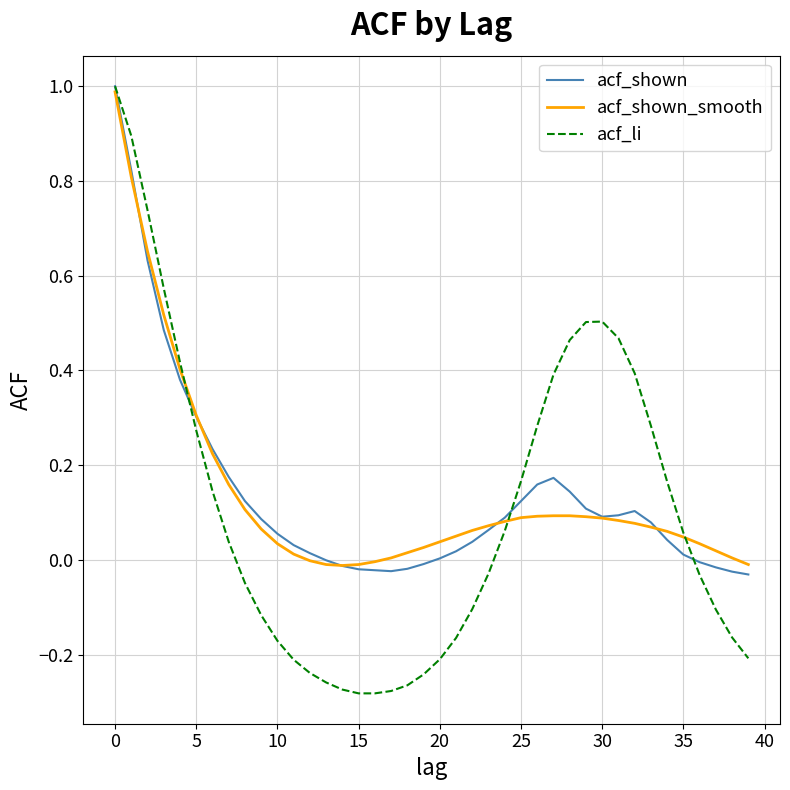

What is the maximum value shown in the chart?

1.0